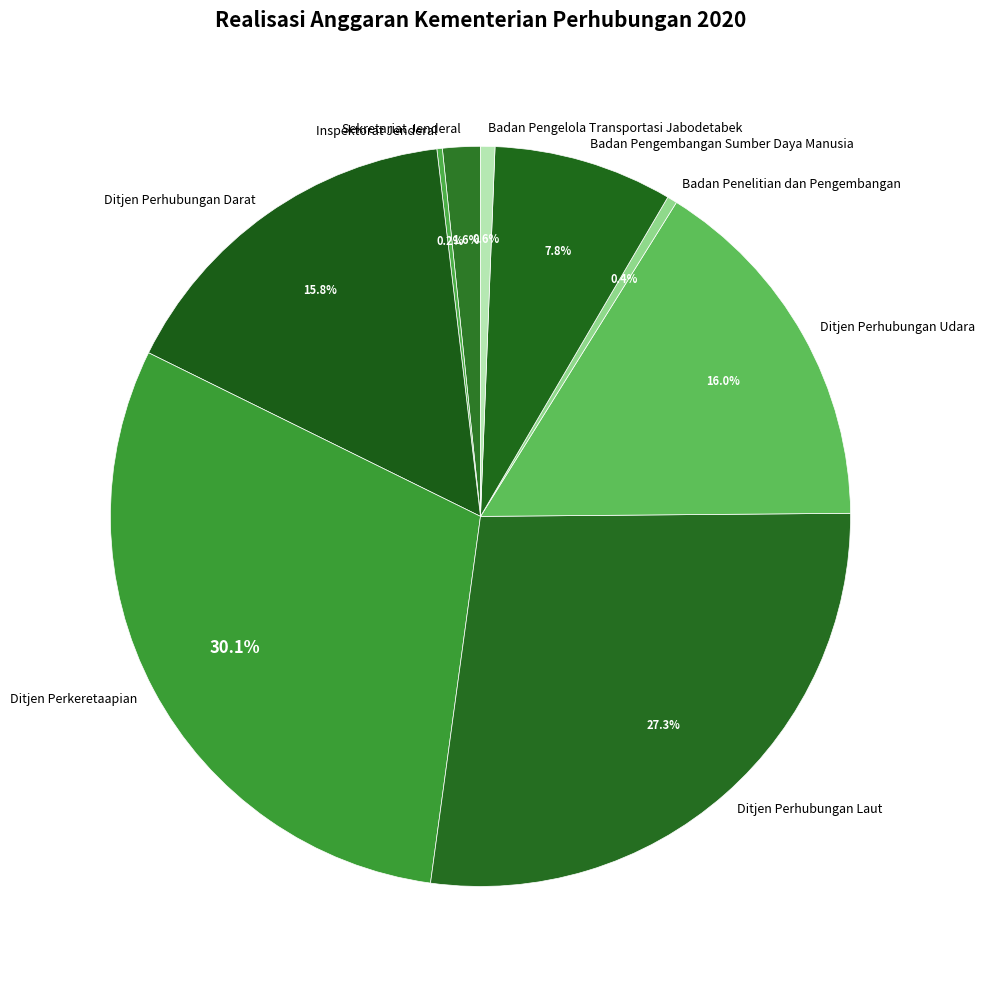

What percentage do Badan Penelitian dan Pengembangan and Ditjen Perkeretaapian together represent?

30.6%